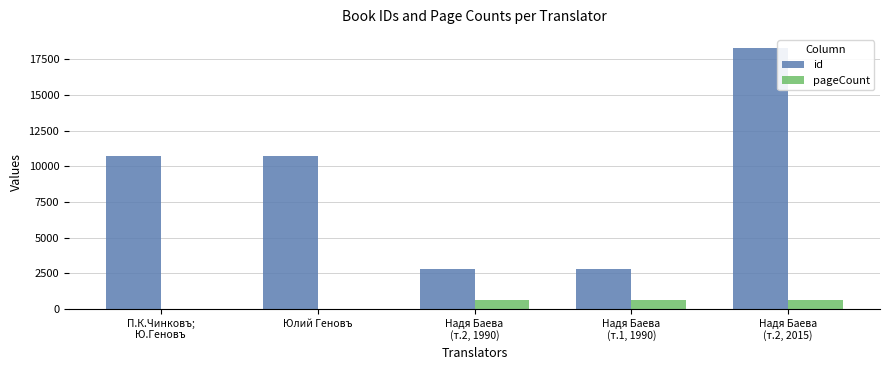

How many data points does each series have?

5